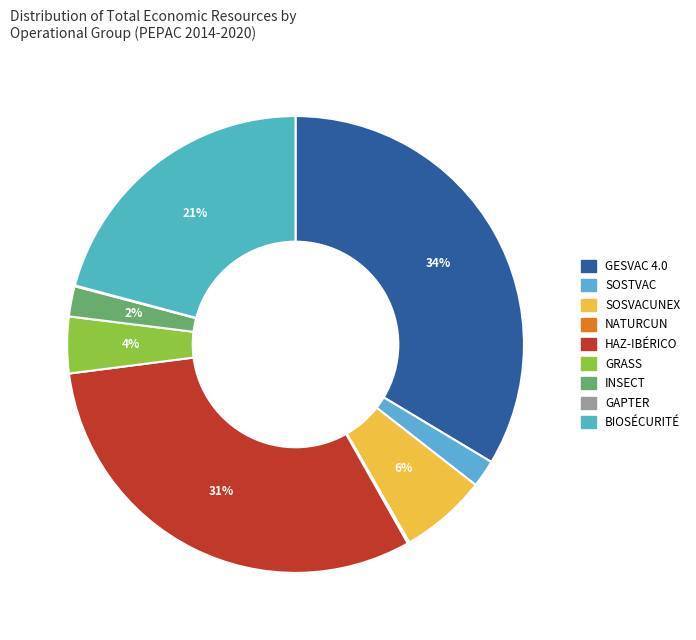

Which has a higher value, SOSVACUNEX or HAZ-IBÉRICO?

HAZ-IBÉRICO